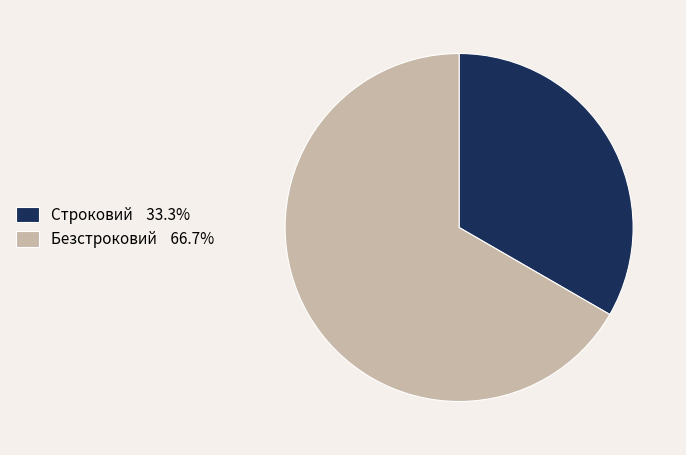

How many slices are in this pie chart?

2